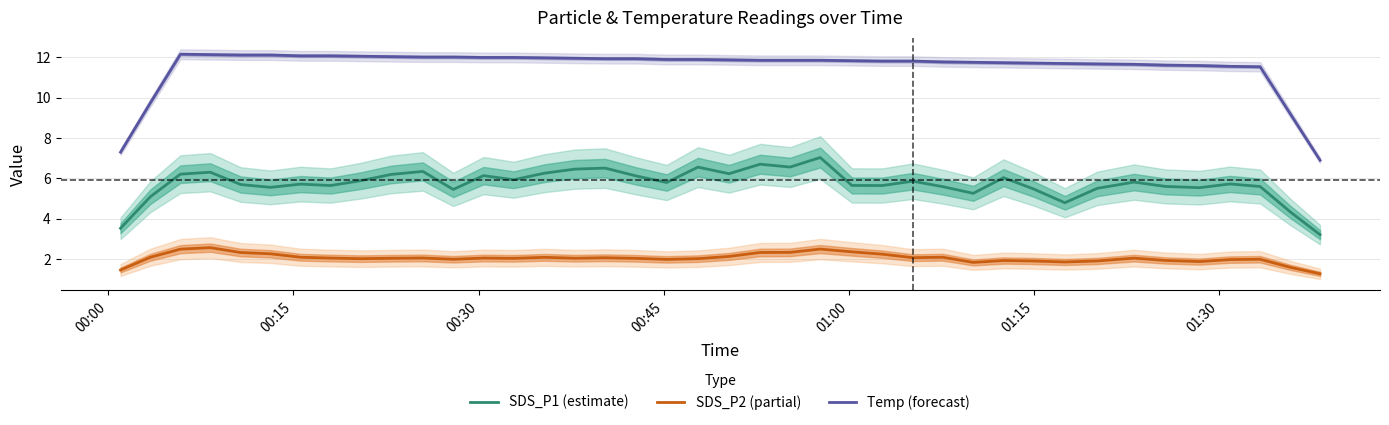

True or false: SDS_P2 (partial) and Temp (forecast) intersect in this chart.

False